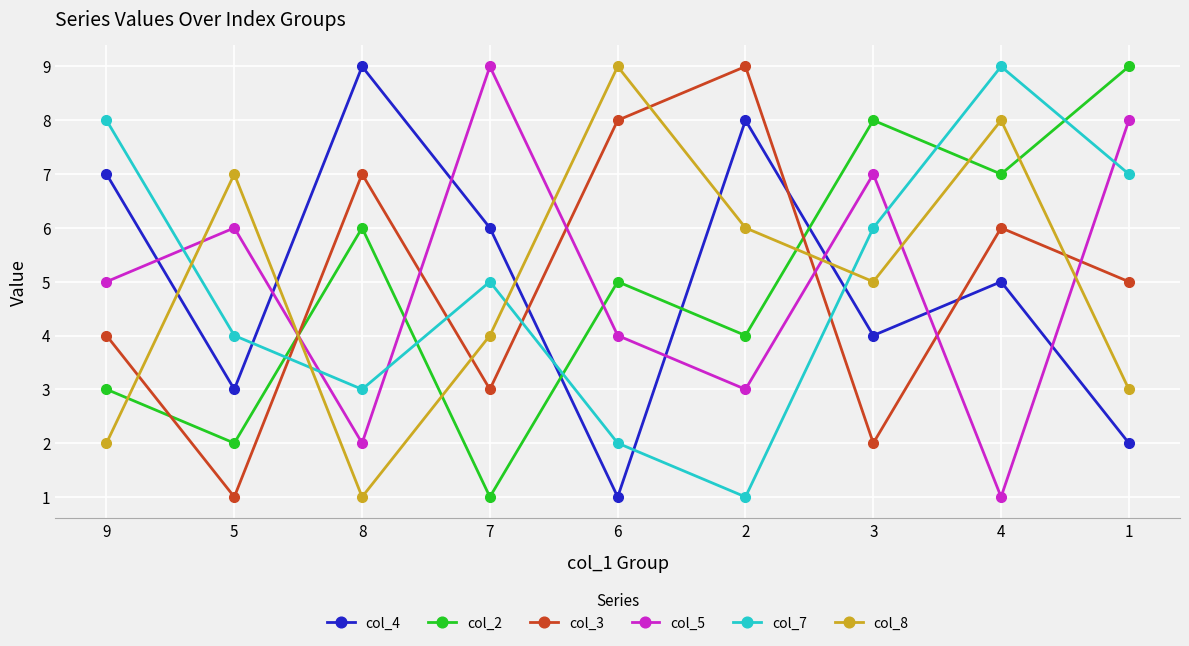

What is the spread (max minus min) of values at 3?

6